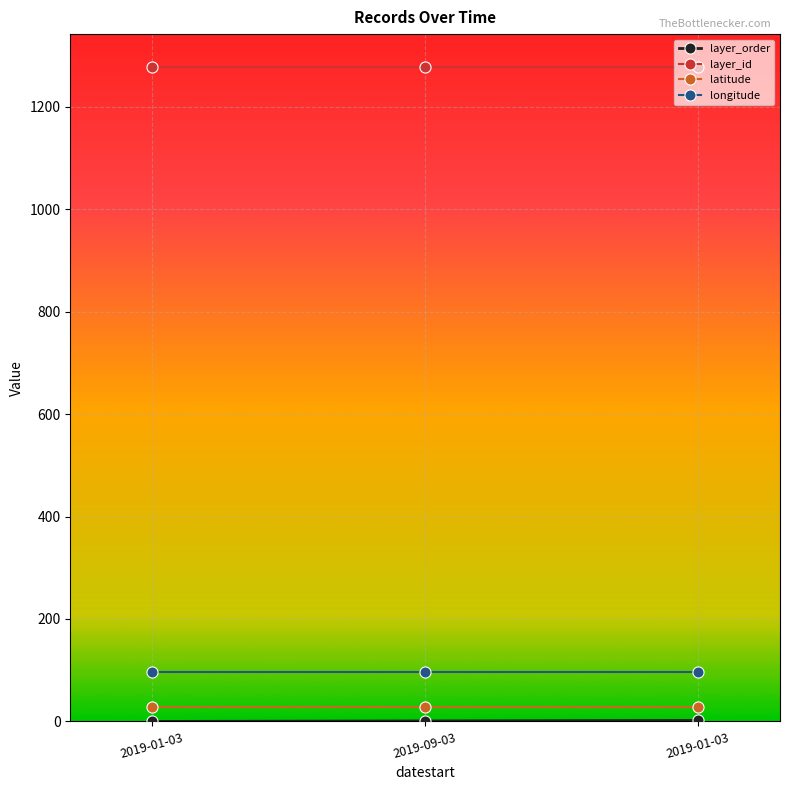

At which category is the sum across all series the highest?

2019-01-03